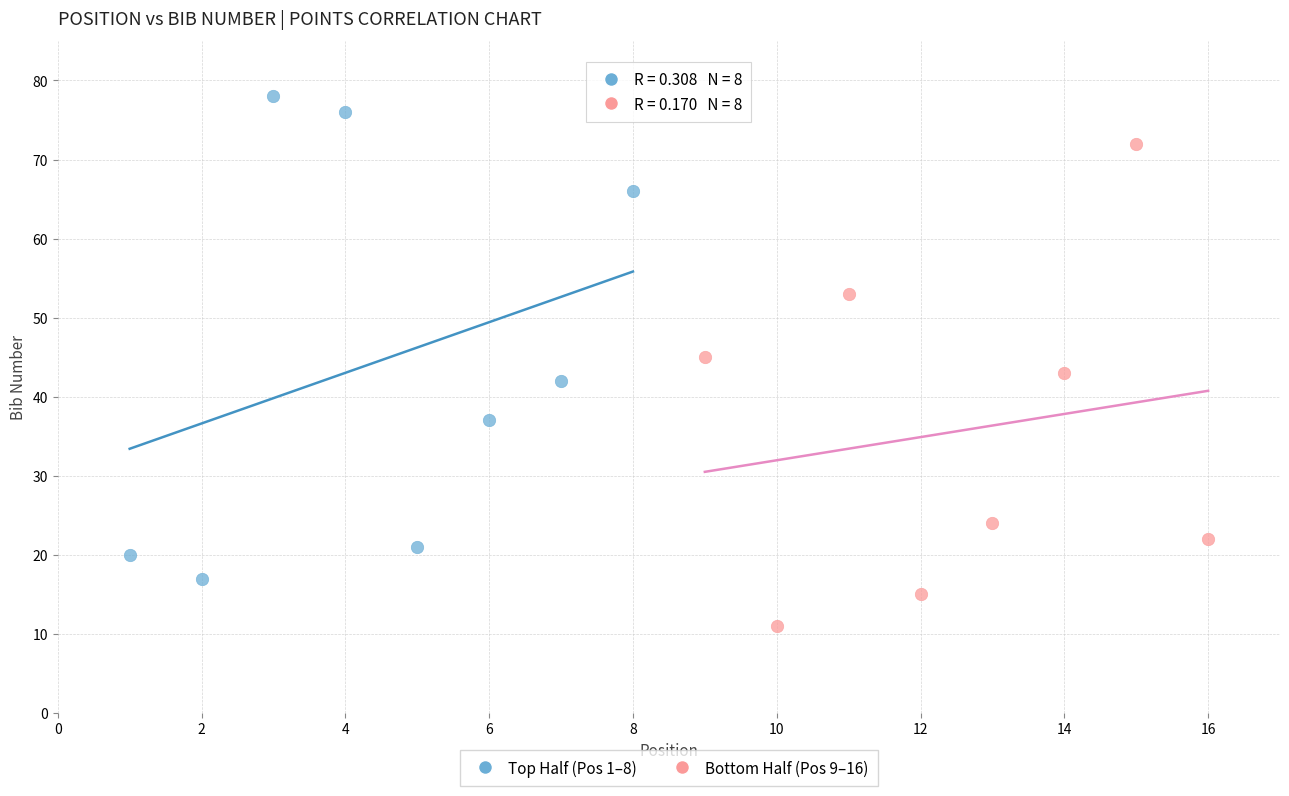

Which series reaches the maximum Y coordinate?

Top Half (Pos 1–8)